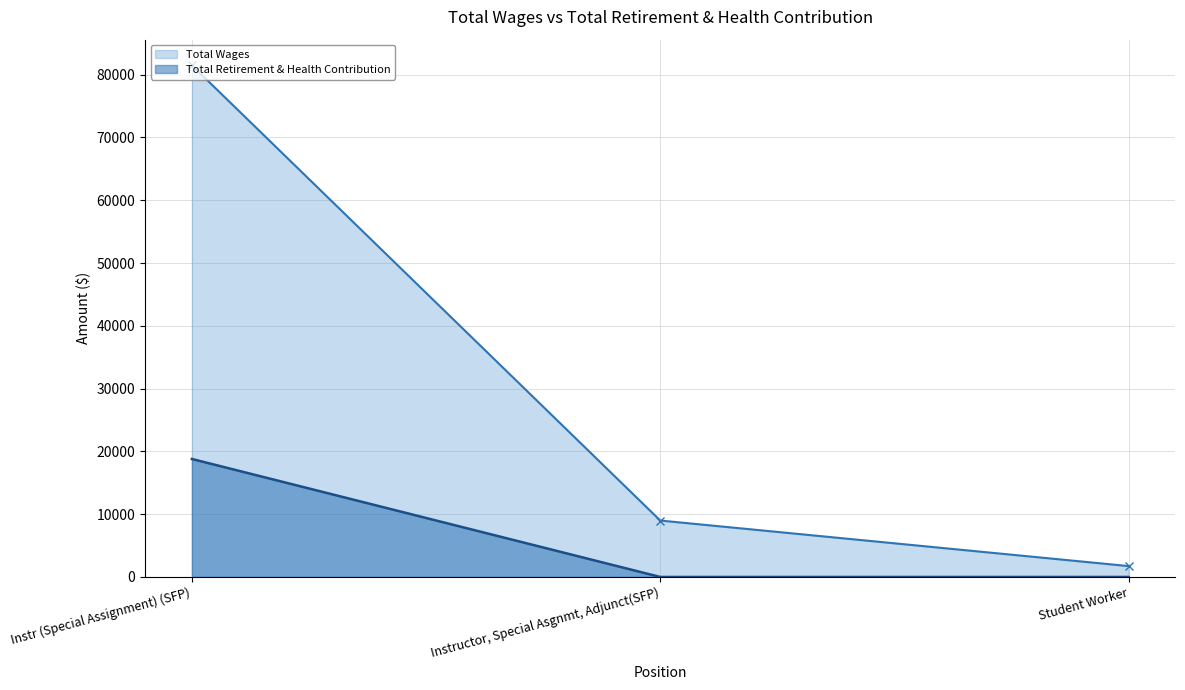

What is the highest value of the Total Retirement & Health Contribution series?

18794